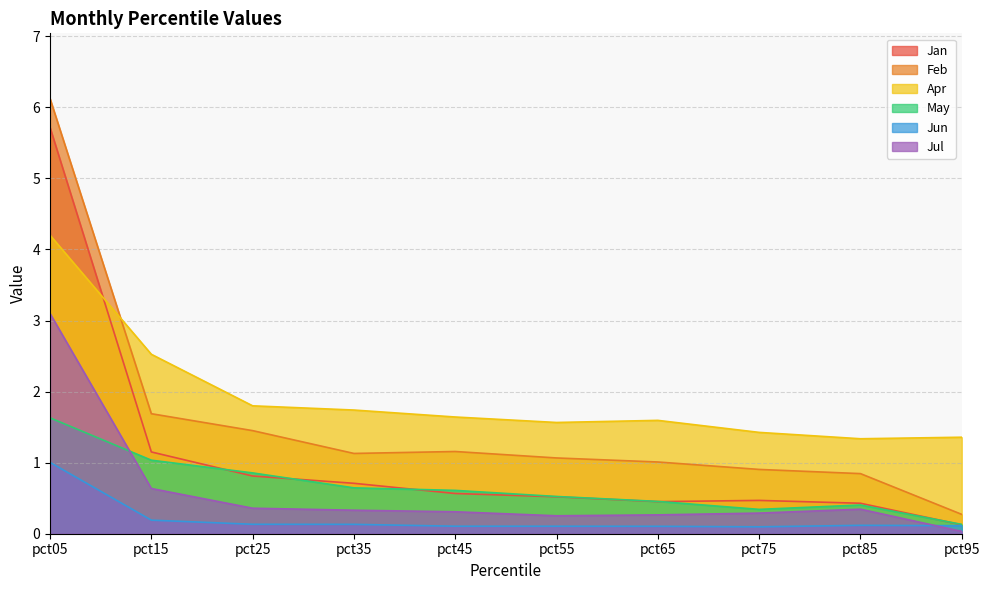

What is the total value across all series at pct75?

3.5